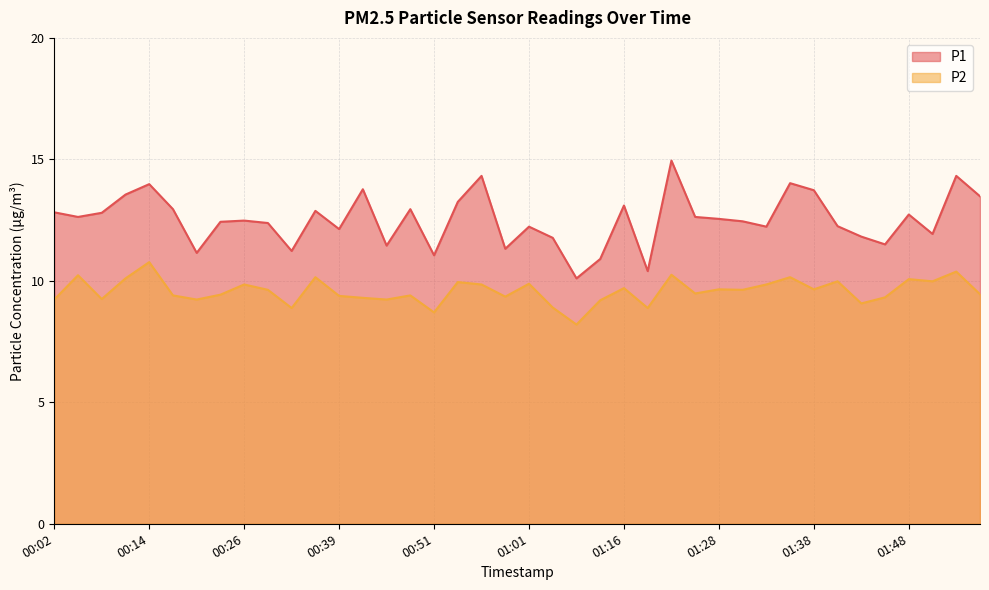

Which series has the widest spread of values?

P1